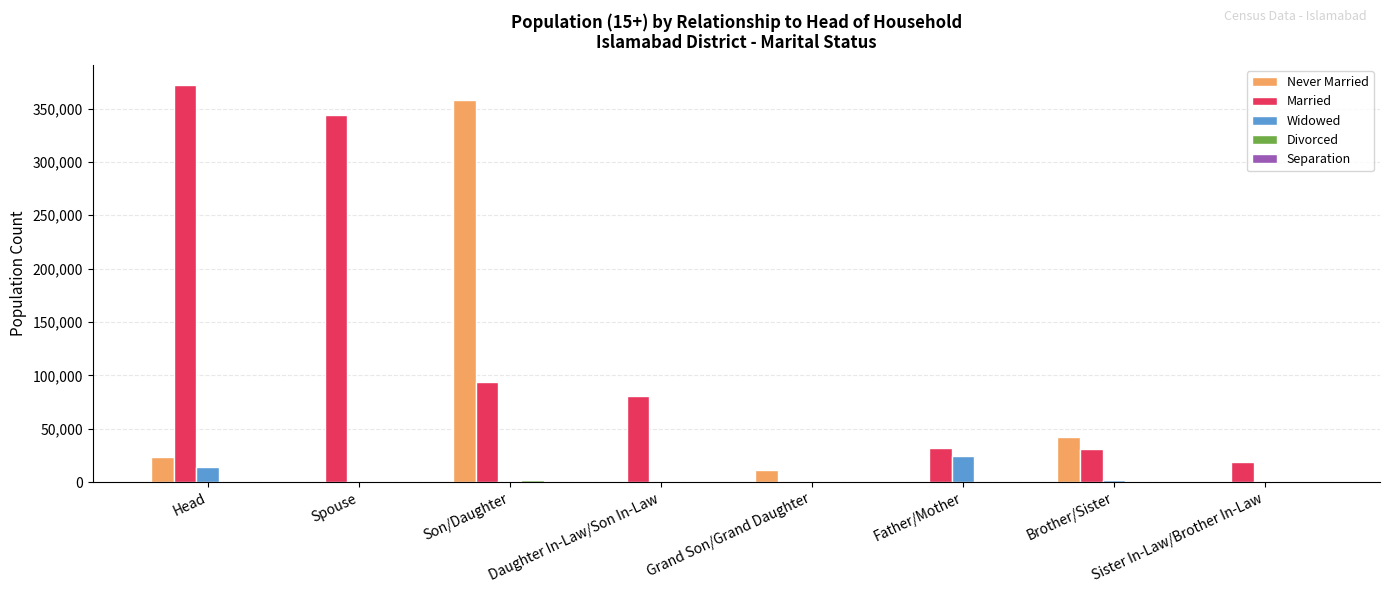

At which category does the chart reach its peak across all series?

Head